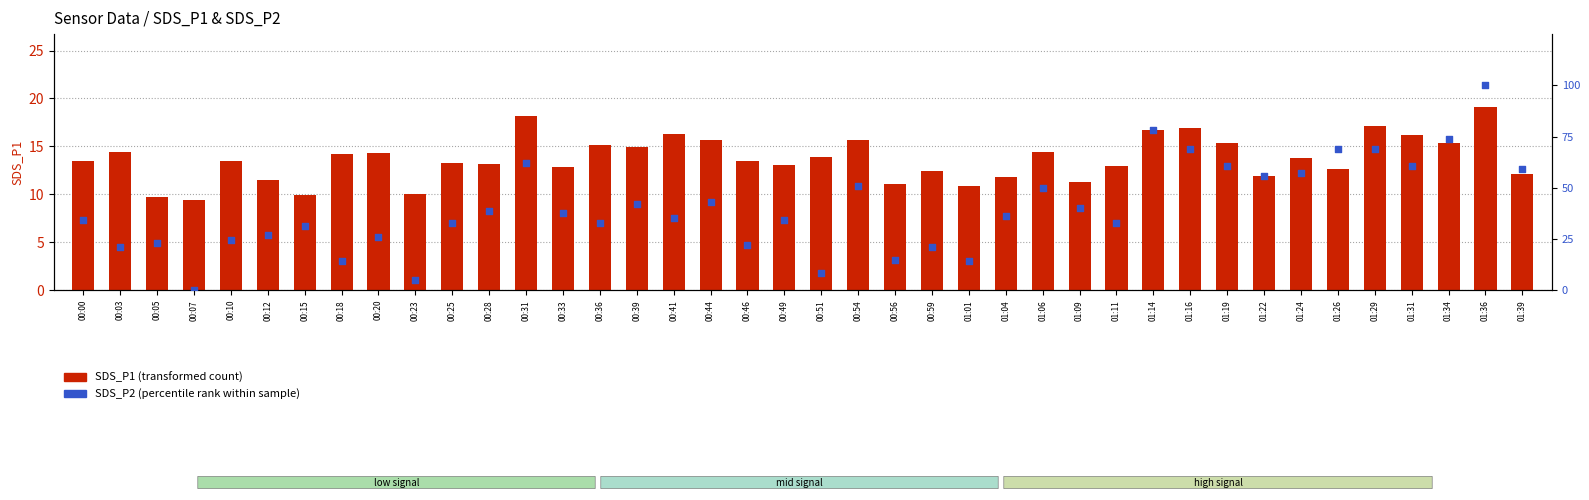

Which series reaches the minimum Y coordinate?

SDS_P2 (percentile rank within sample)